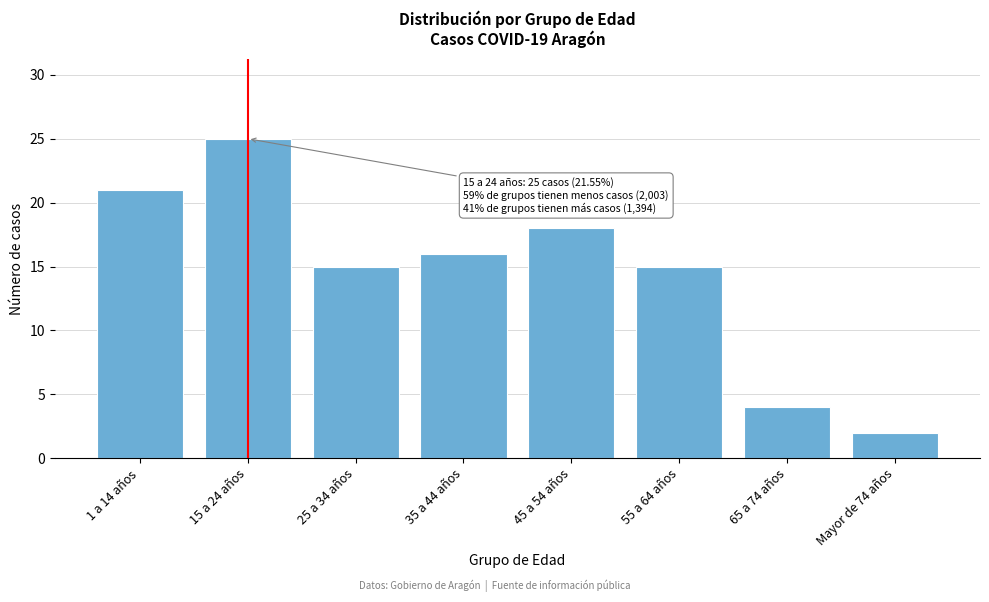

Reading left to right, what are all the values shown in this chart?

21	25	15	16	18	15	4	2